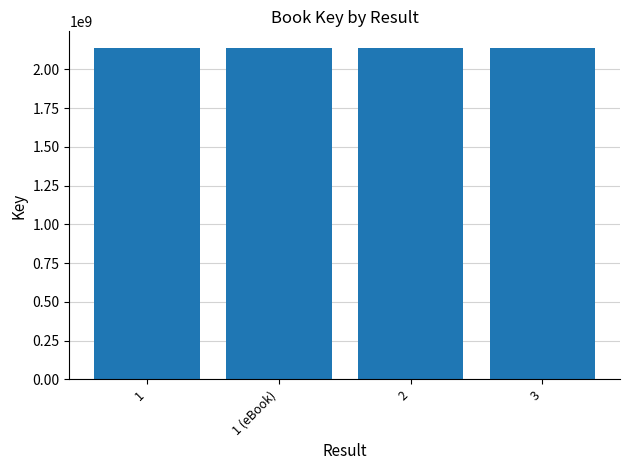

What is the sum of the values at 1 and 2?

4275374436